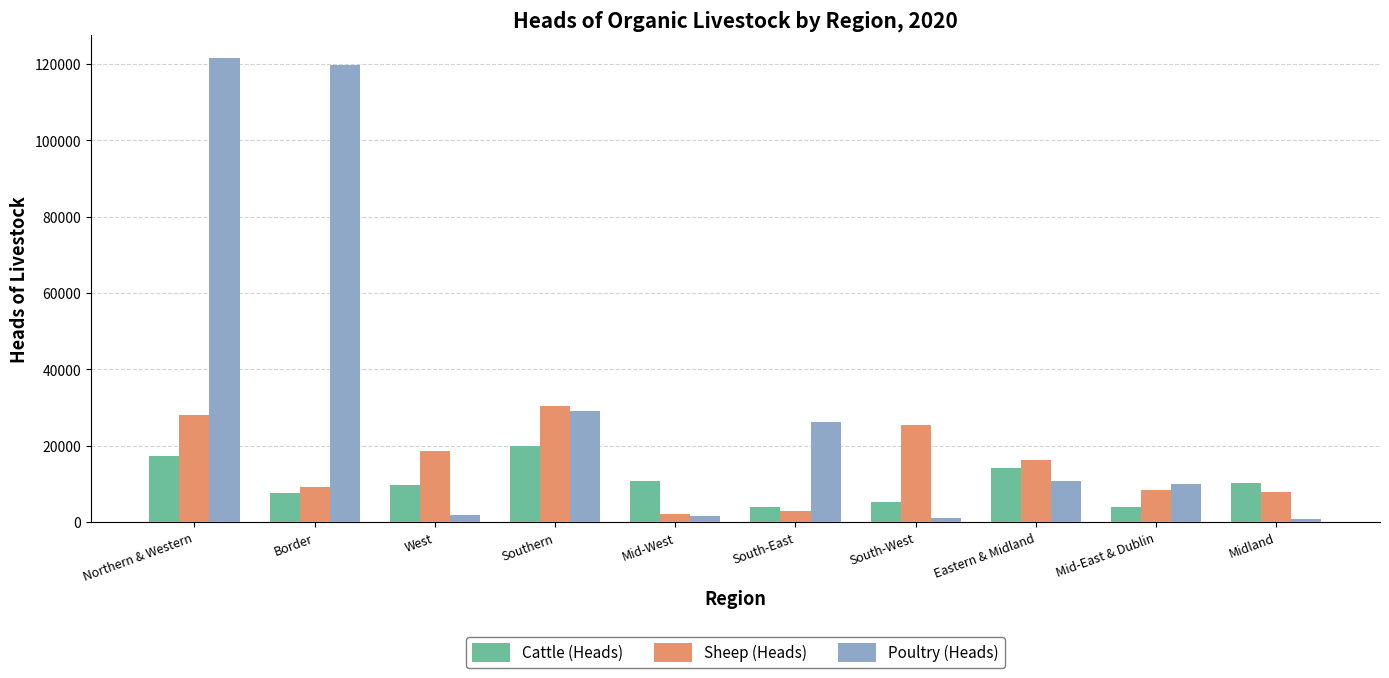

Which series has the widest spread of values?

Poultry (Heads)